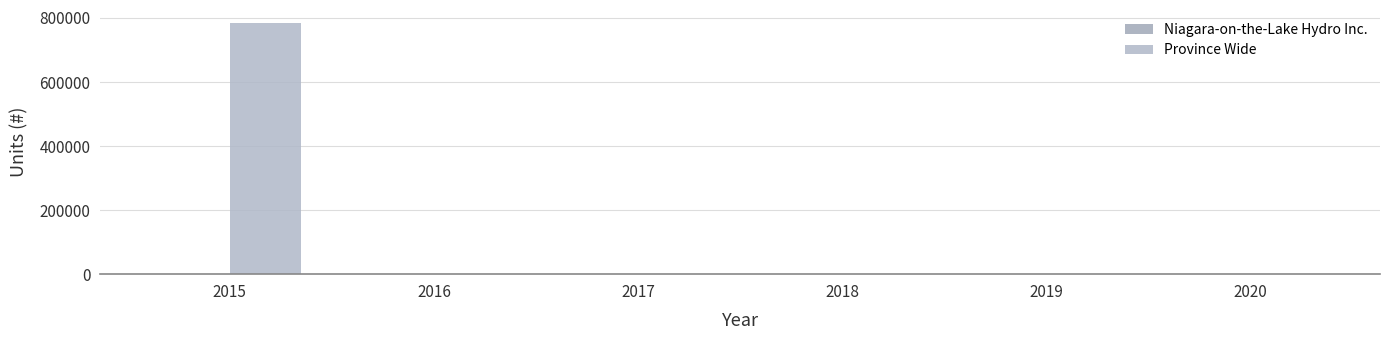

Reading left to right, list all the values displayed in this chart.

Niagara-on-the-Lake Hydro Inc.: 0	0	0	0	0	0
Province Wide: 785625	0	0	0	0	0